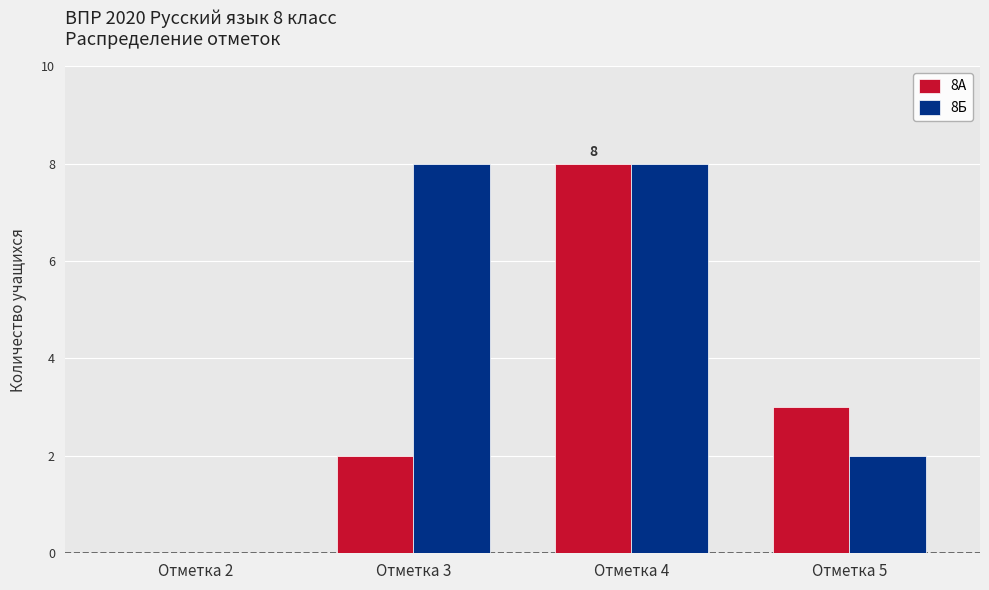

What is the average value of the 8А series?

3